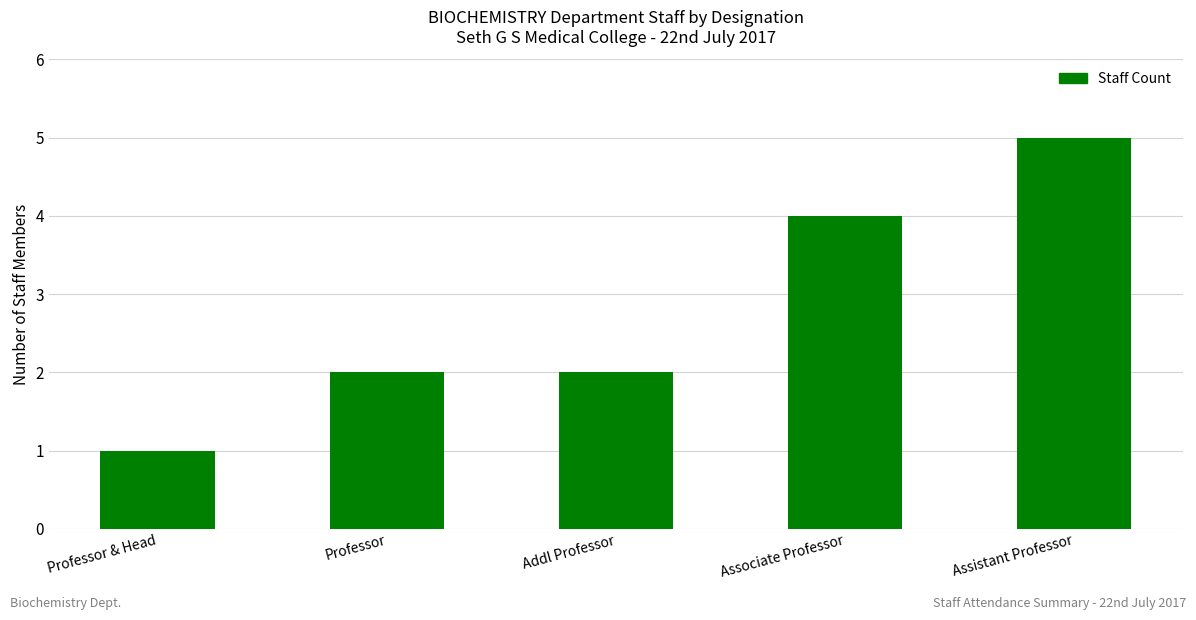

What position from the right is Professor & Head?

5